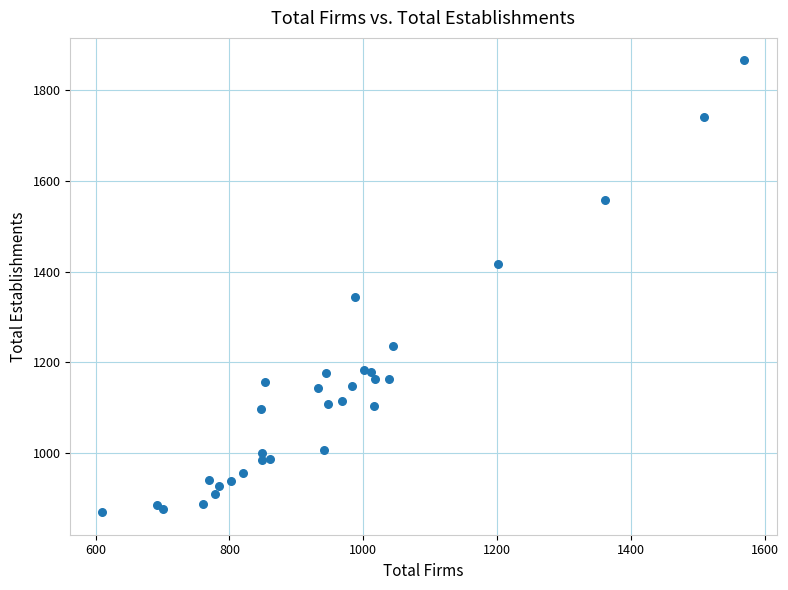

What Y value in the scatter plot is closest to 1368?

1344